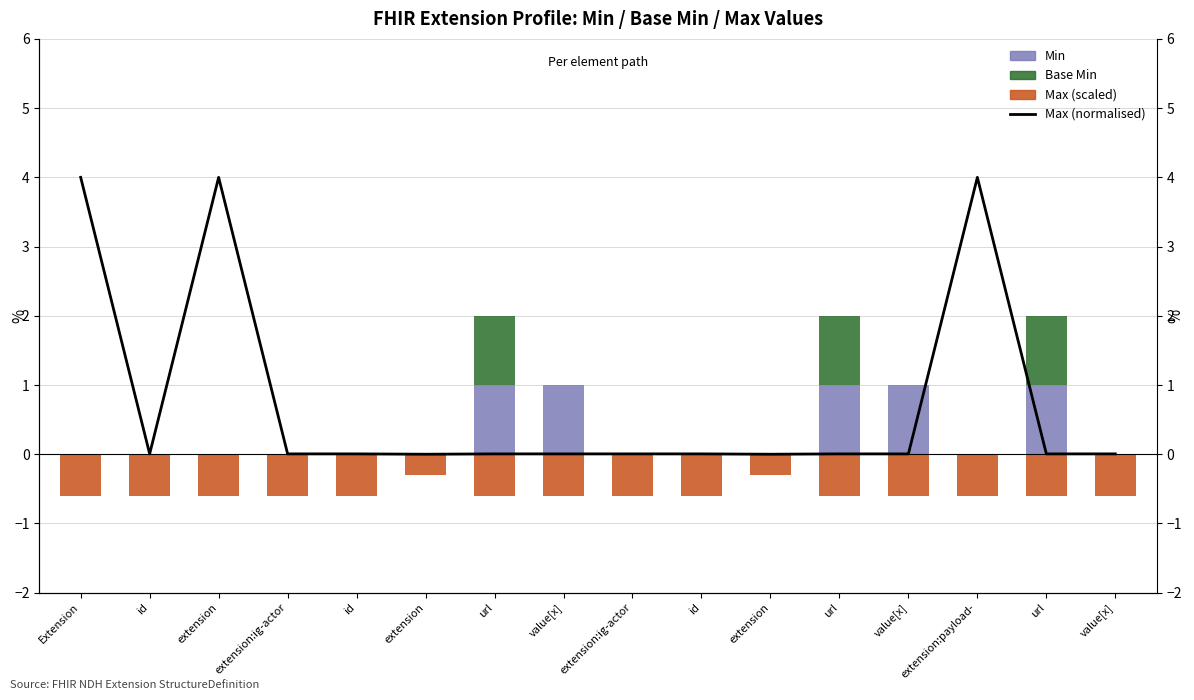

At how many categories does at least one series exceed 0?

14